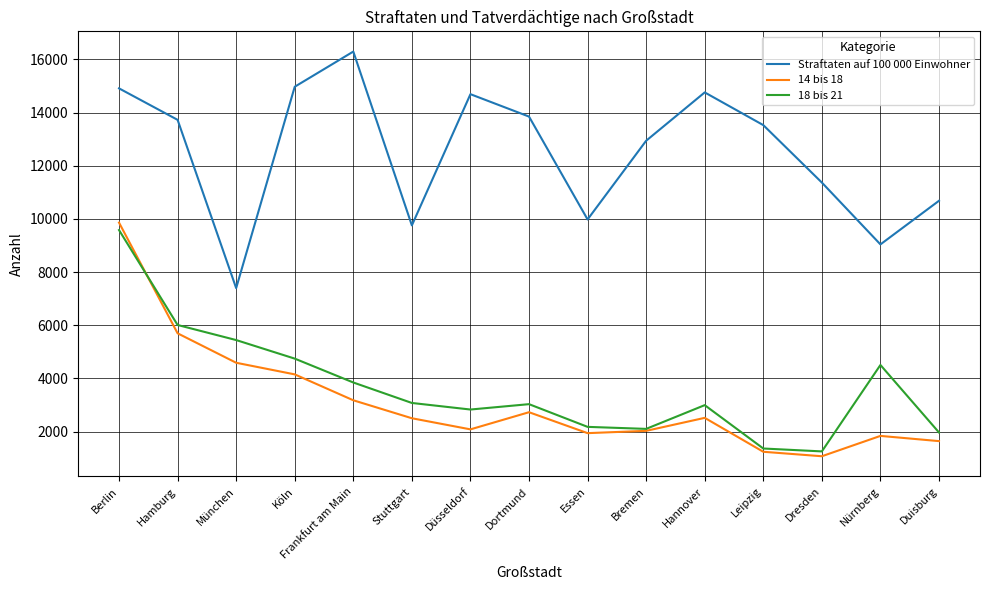

At which label is Straftaten auf 100 000 Einwohner closest to 11843?

Dresden